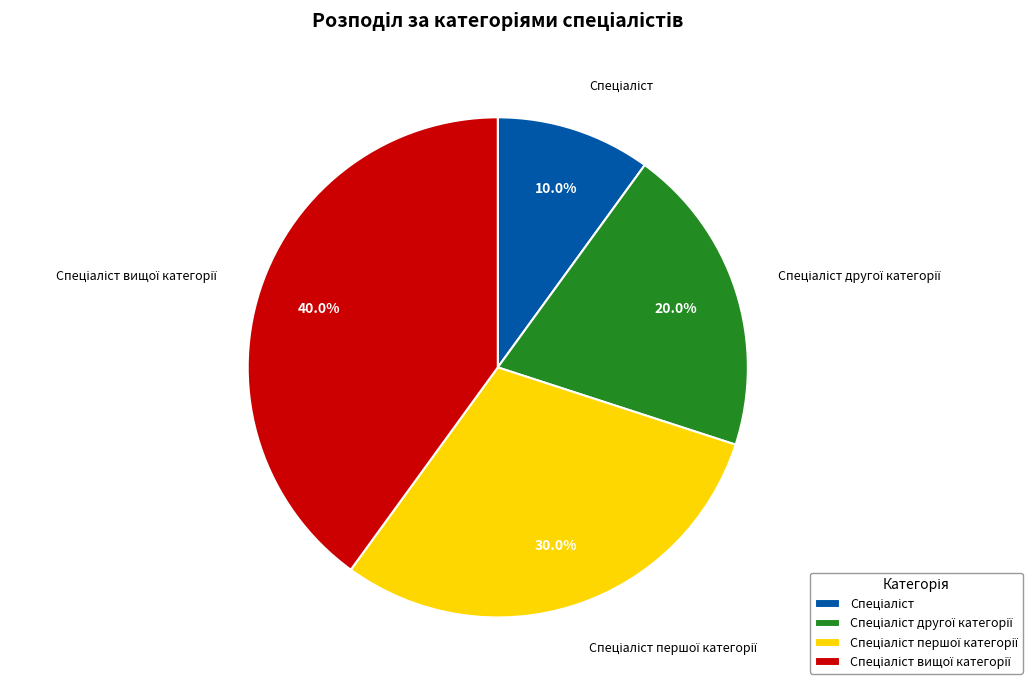

Does any single category account for the majority?

No